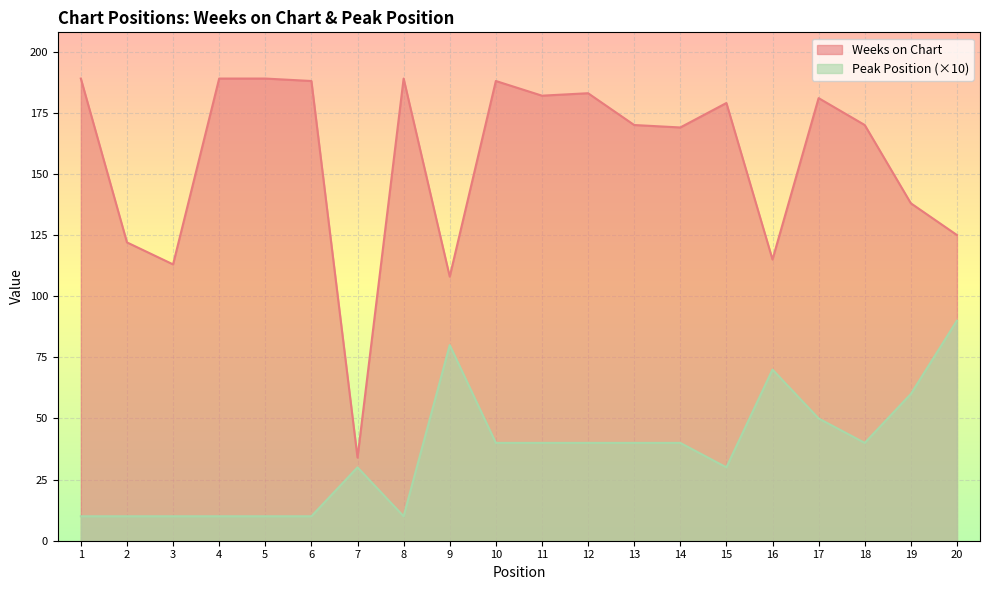

True or false: Weeks on Chart and Peak Position cross at least once.

False